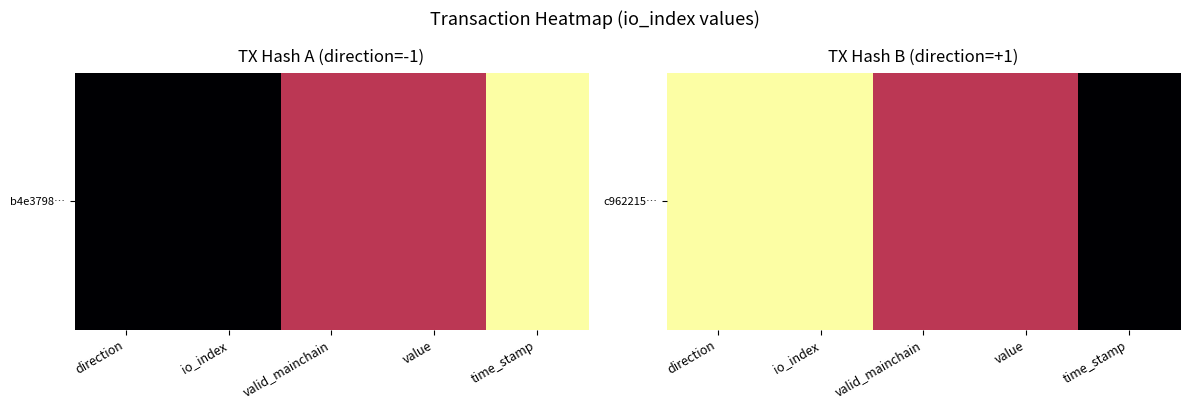

Reading left to right, extract all data points from this chart.

direction=1.0	io_index=1.0	valid_mainchain=0.5	value=0.5	time_stamp=0.0